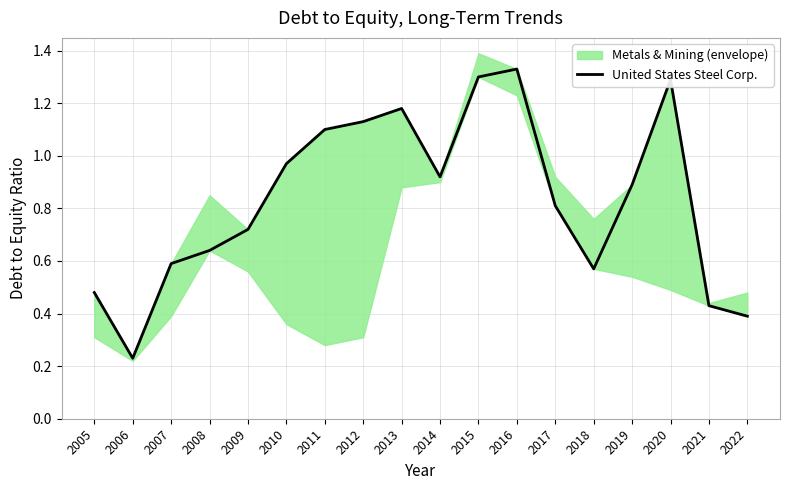

What is the change in value from 2005 to 2013?

+0.7